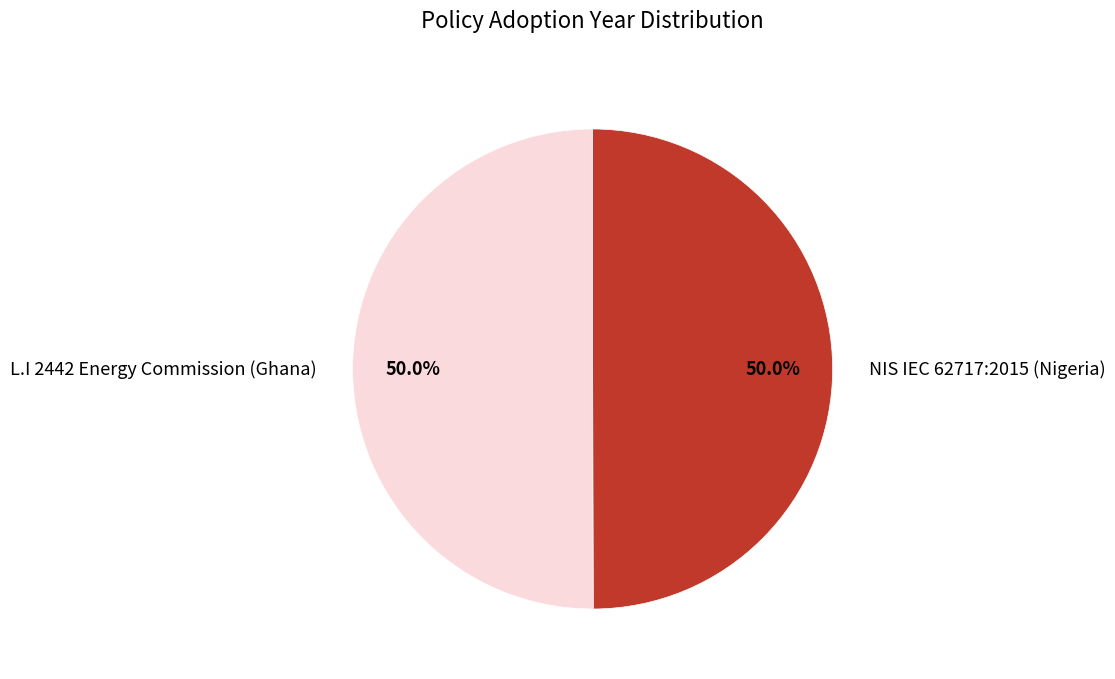

Approximately how many times larger is the value at L.I 2442 Energy Commission (Ghana) compared to NIS IEC 62717:2015 (Nigeria)?

1.0